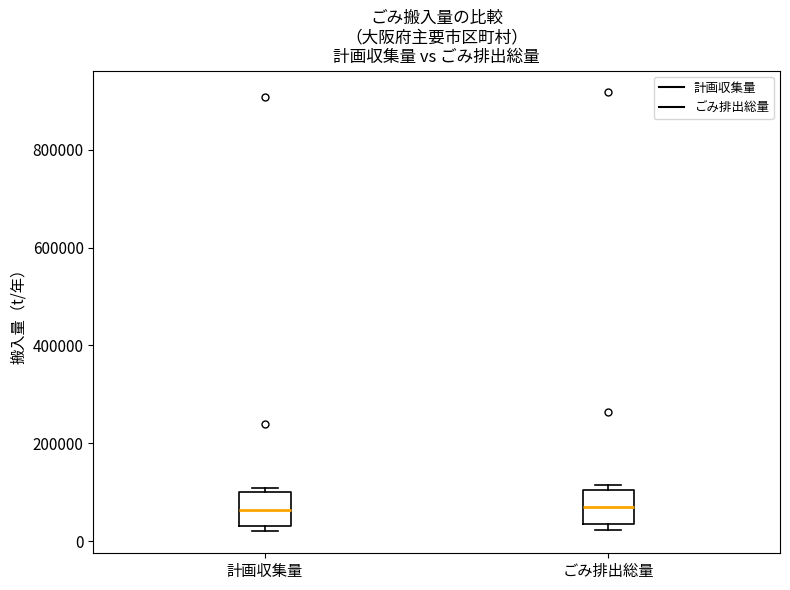

Where is the upper edge of the box for 計画収集量 on the y-axis? The values are not printed on the chart, so give them approximately, as read against the axis.

100000